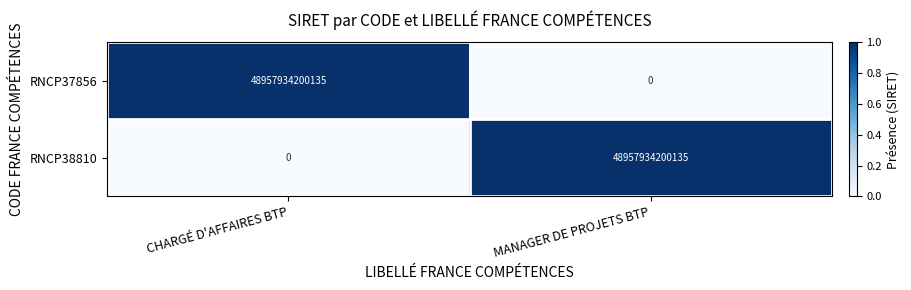

Where is RNCP37856 nearest to the value 24478967100067?

MANAGER DE PROJETS BTP